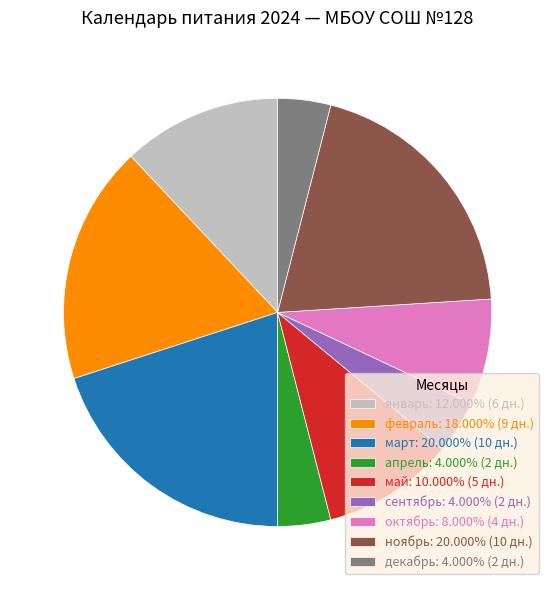

True or false: март accounts for 20% of the total.

True